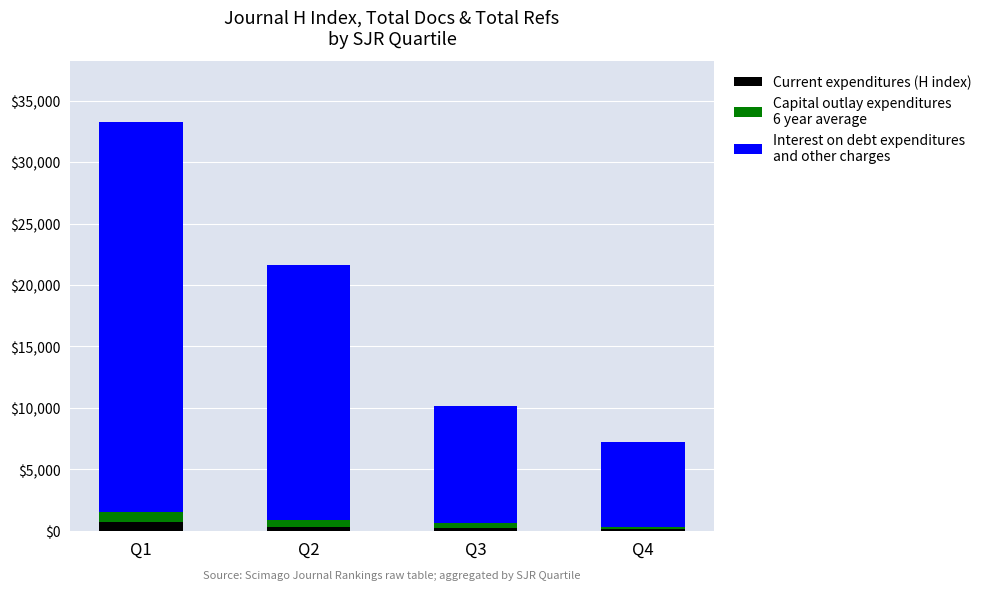

At which category is the sum across all series the highest?

Q1